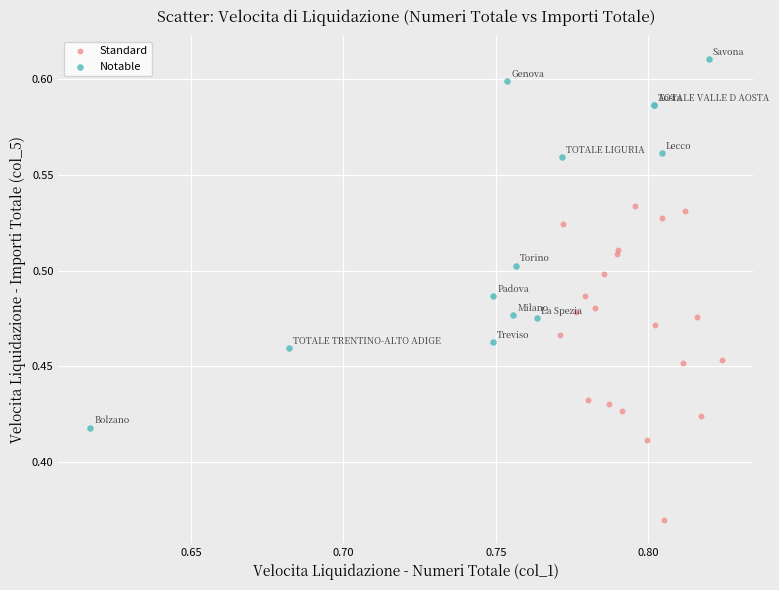

Which series contains the lowest Y value?

Standard